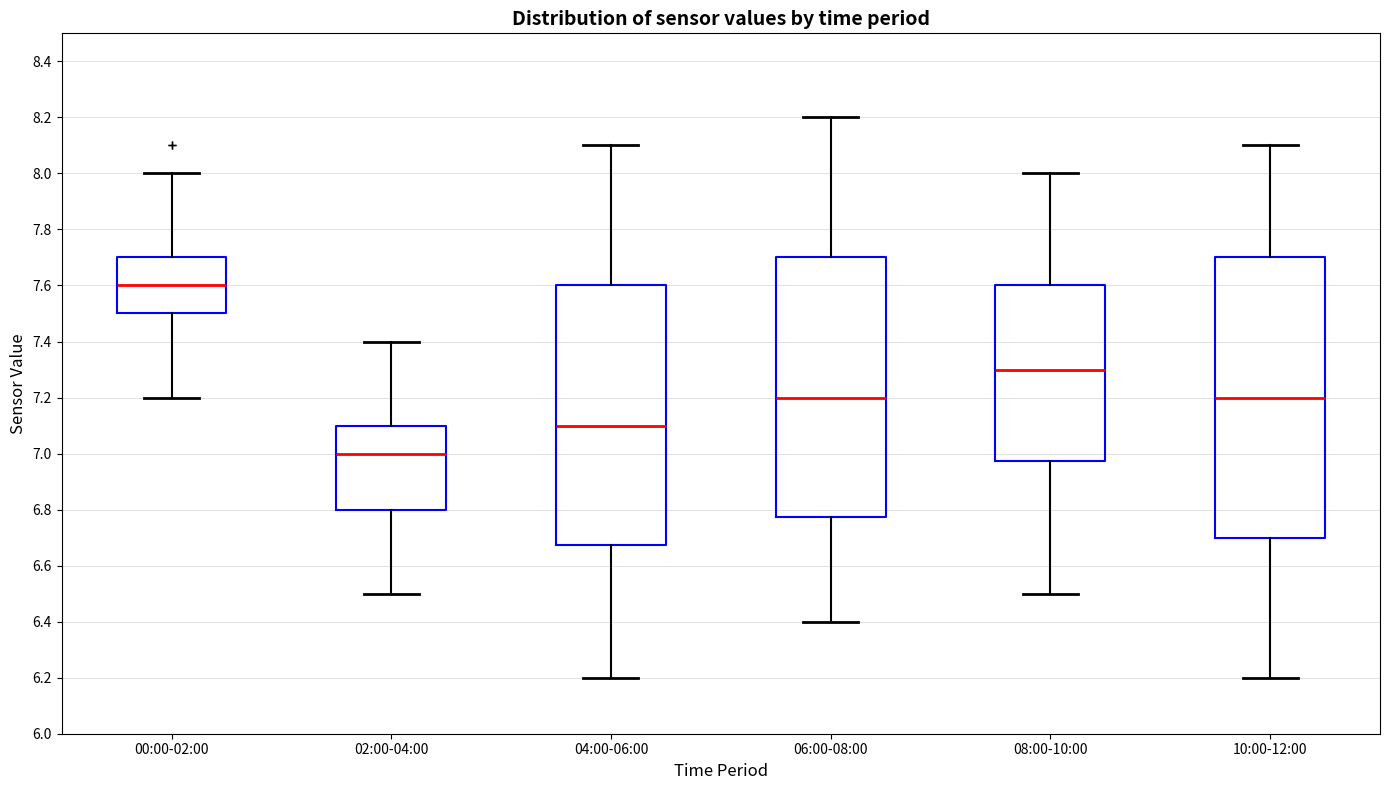

Where is the lower edge of the box for 00:00-02:00 on the y-axis? The values are not printed on the chart, so give them approximately, as read against the axis.

7.50